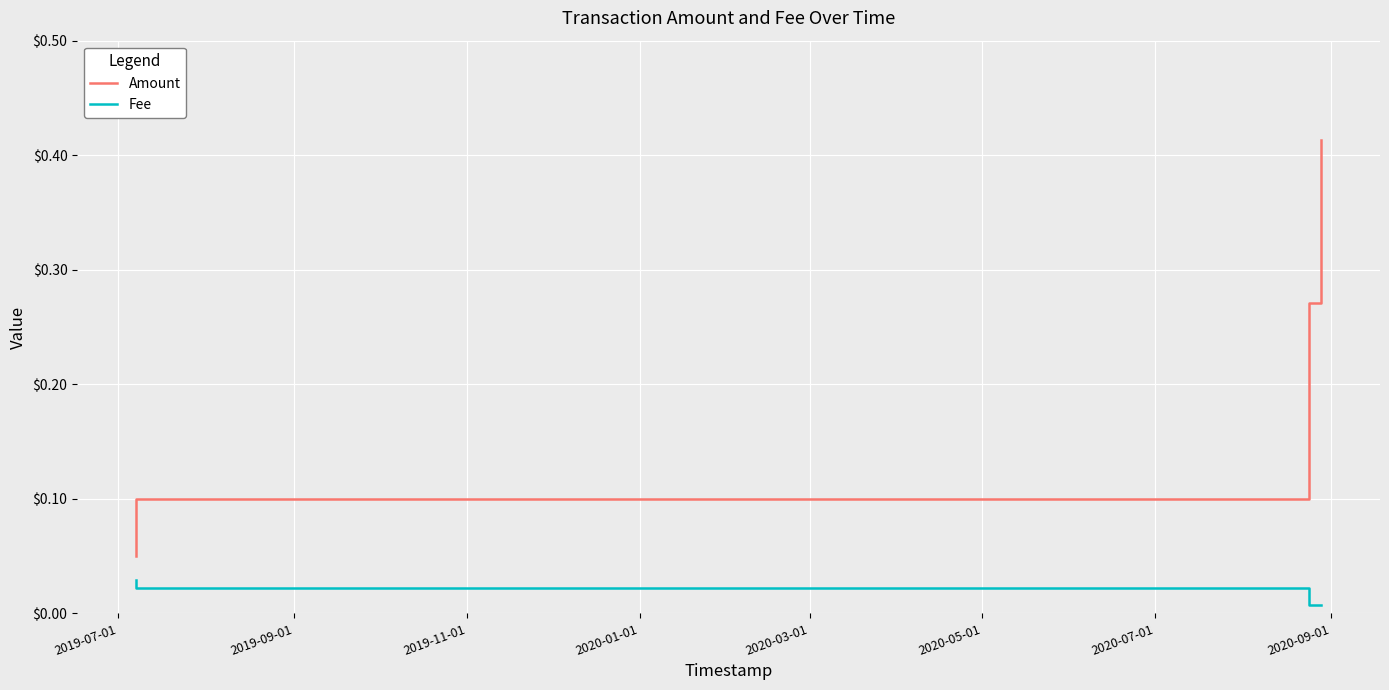

How many lines are shown in the chart?

2